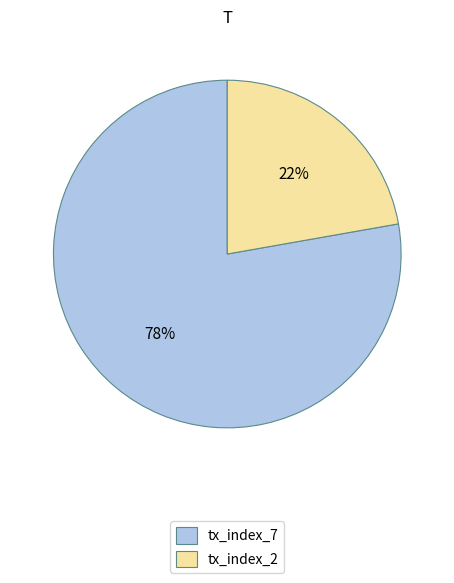

To the nearest percent, what is the combined percentage of tx_index_7 and tx_index_2?

100%